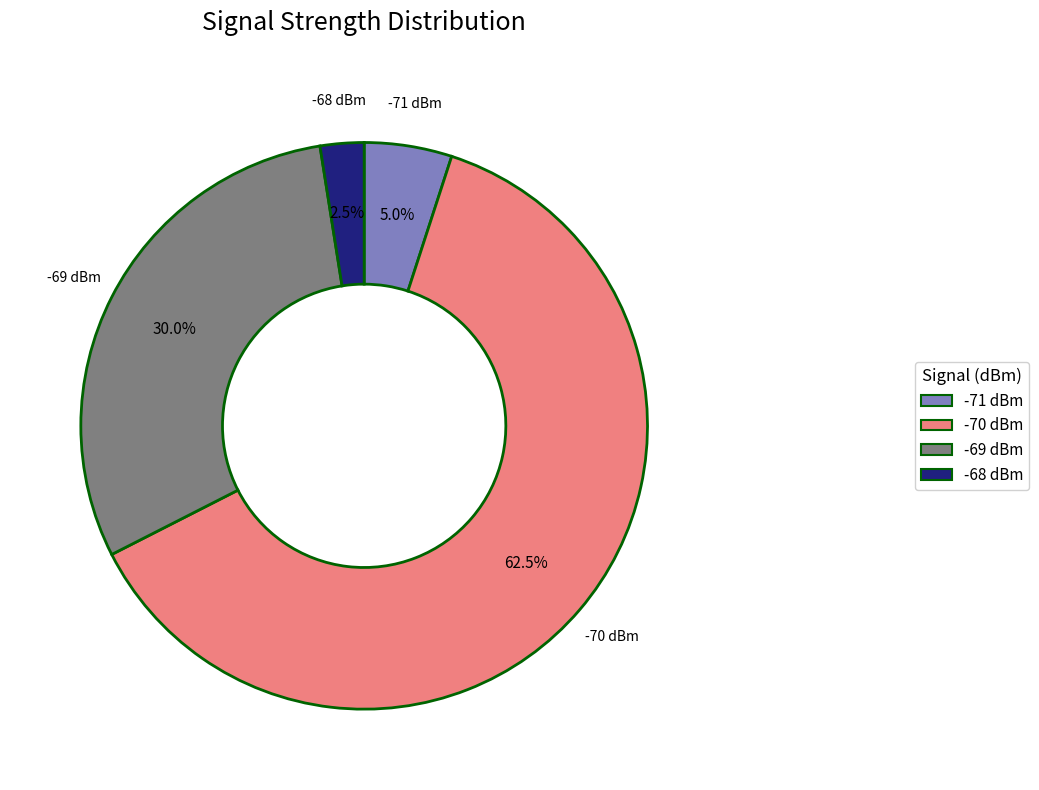

Is there any slice that represents more than half of the pie?

Yes